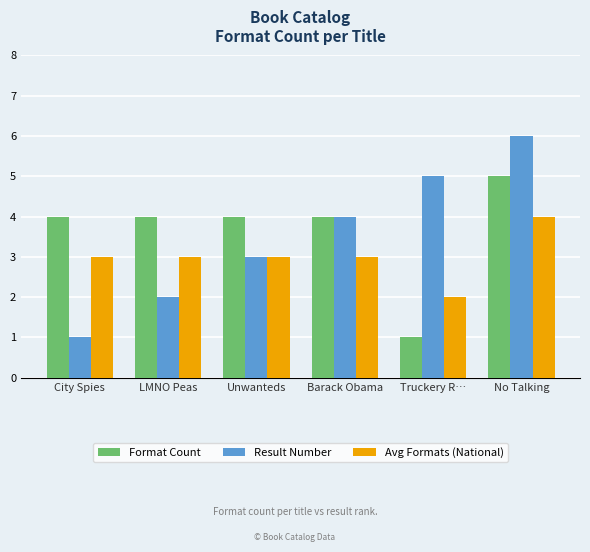

At which category is the sum across all series the highest?

No Talking